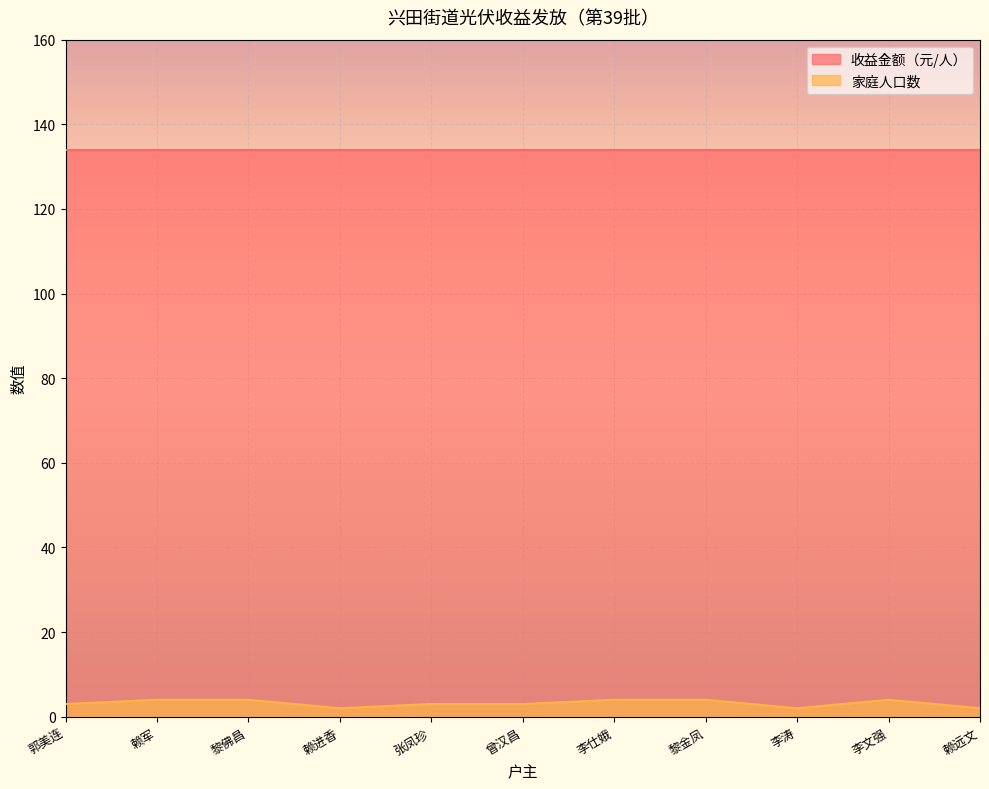

Read the 收益金额（元/人） value at 赖军.

134